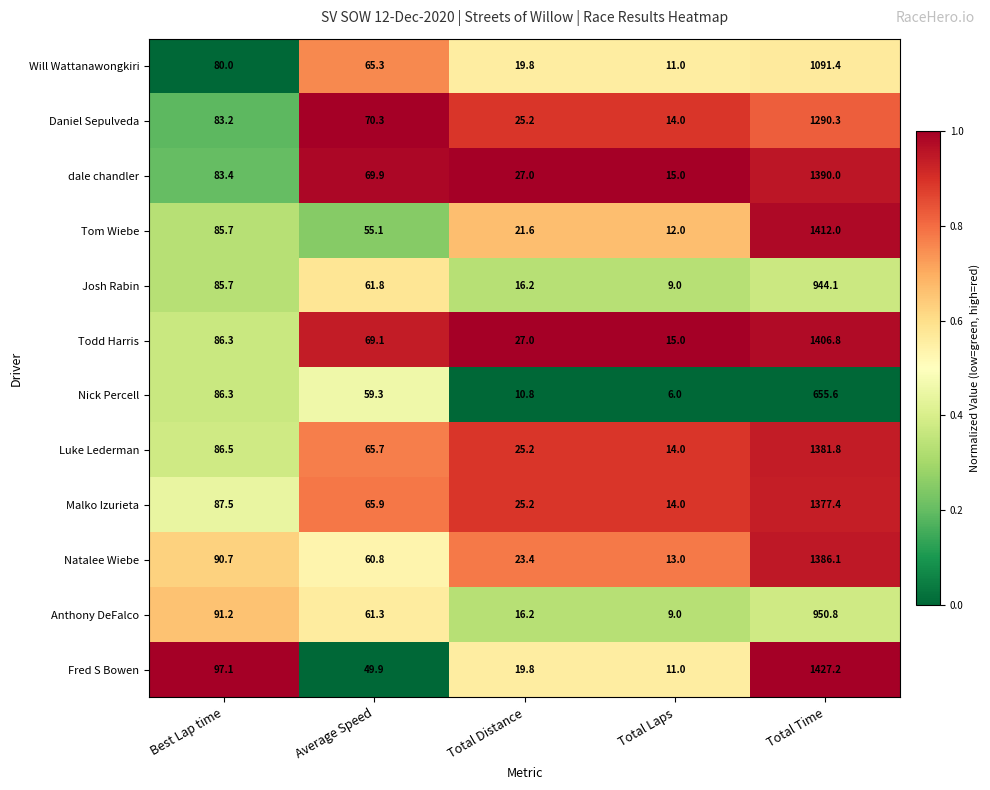

What is the sum of all Will Wattanawongkiri values?

1267.5